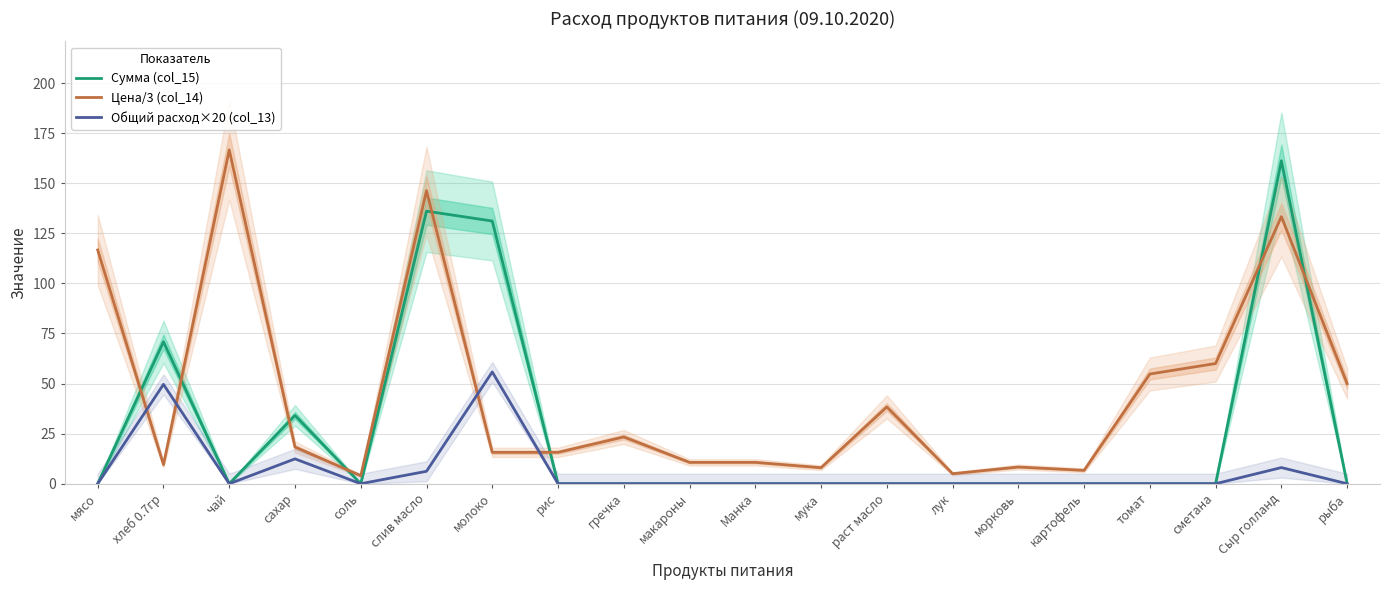

In Цена/3 (col_14), how many points are higher than both neighbors (excluding endpoints)?

6